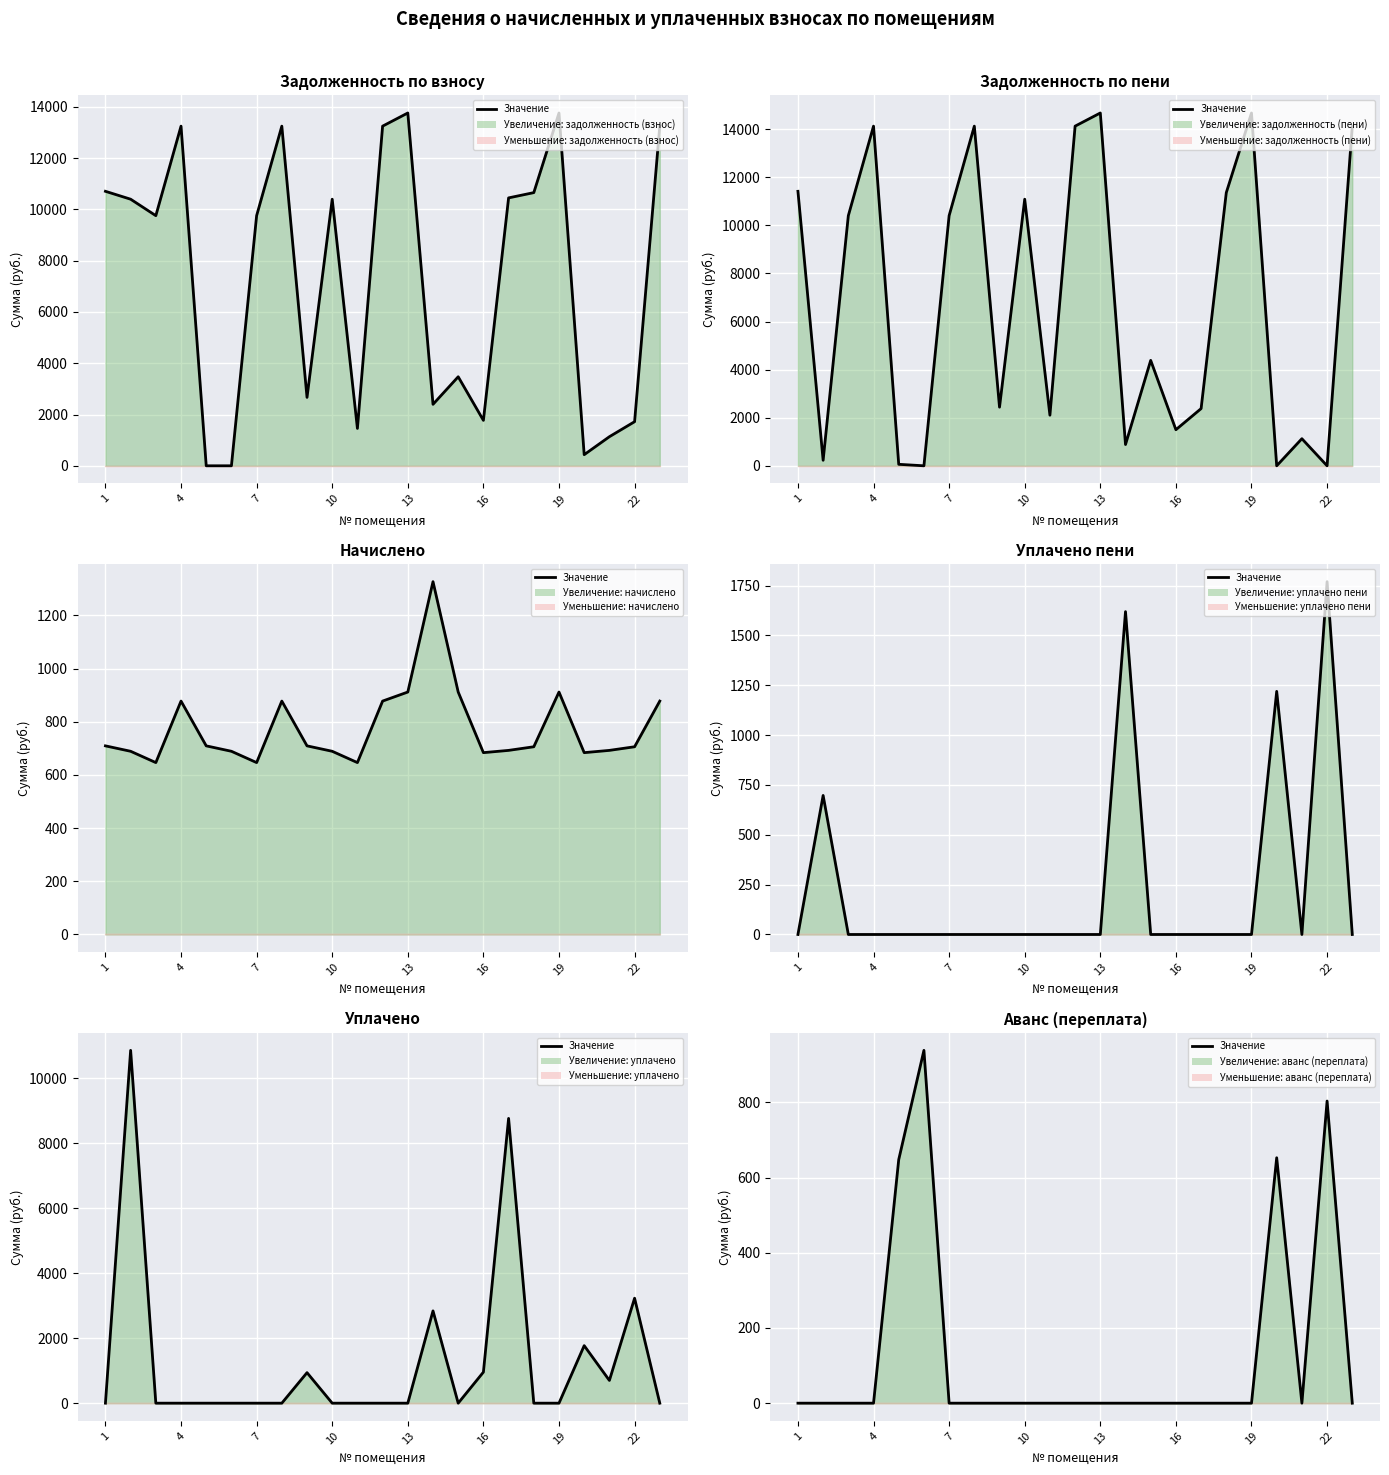

Which has a higher value, 8 or 17?

8